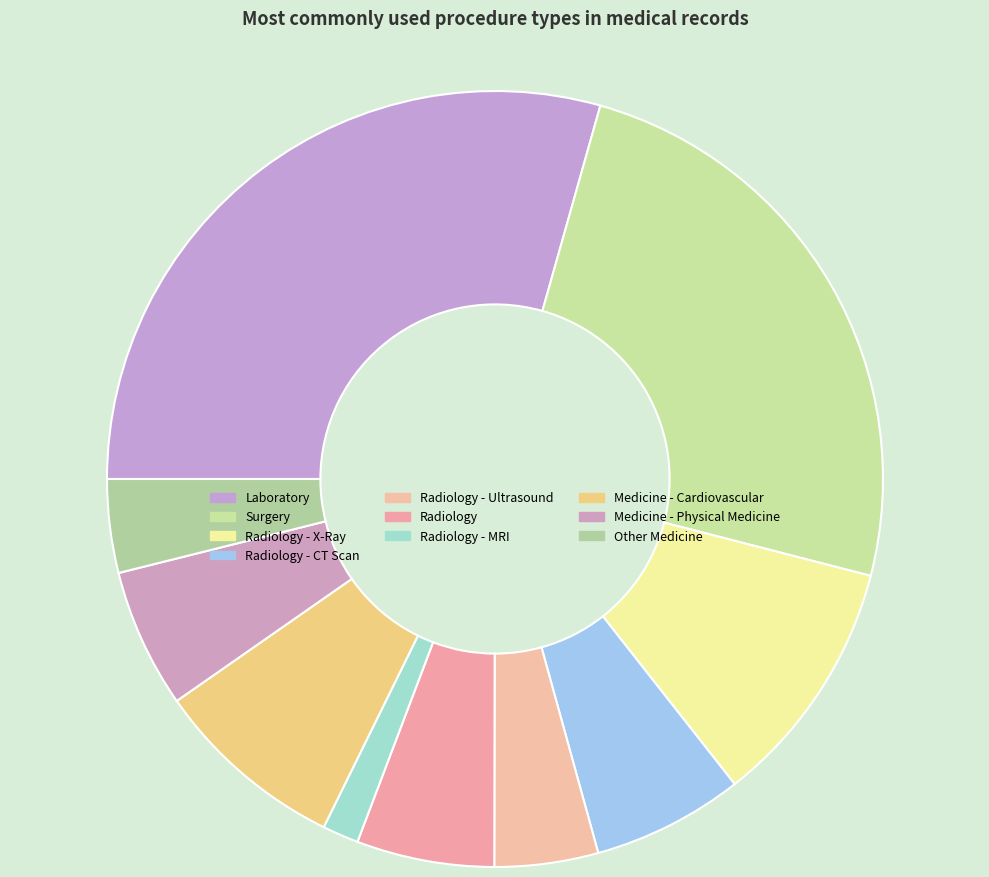

To the nearest percent, what portion does Laboratory represent?

29%